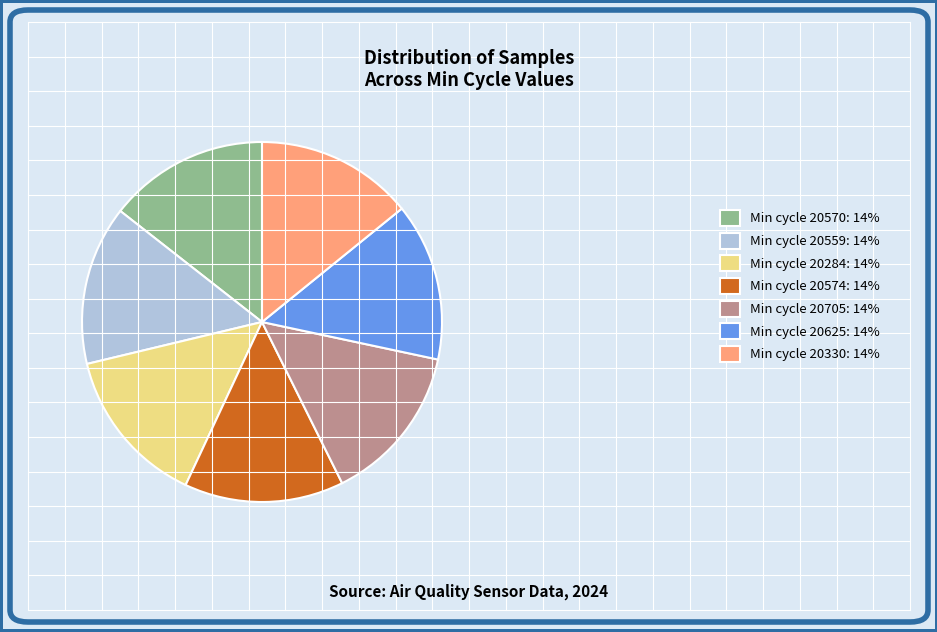

Approximately how many times larger is the value at Min cycle 20705: 14% compared to Min cycle 20625: 14%?

1.0